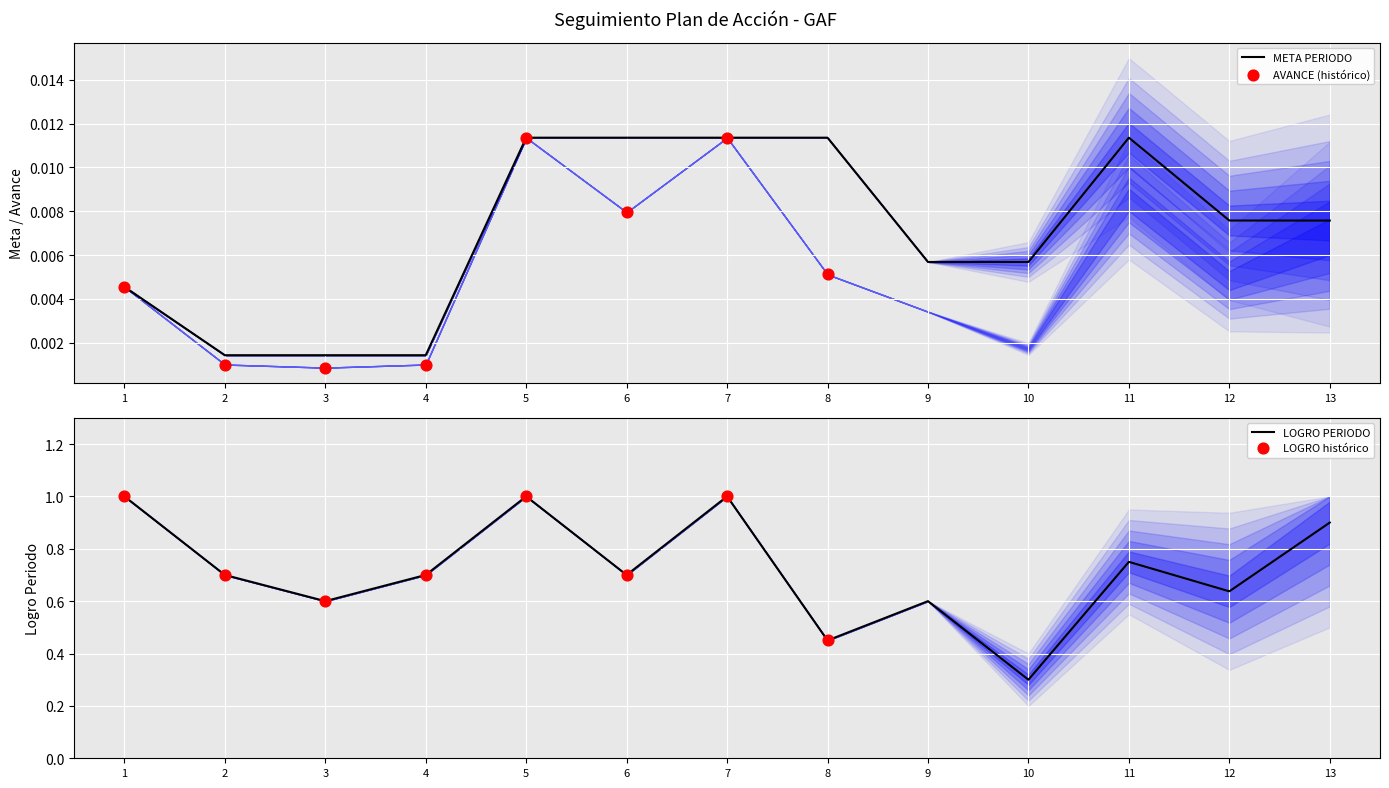

Which series contains the highest Y value?

LOGRO PERIODO